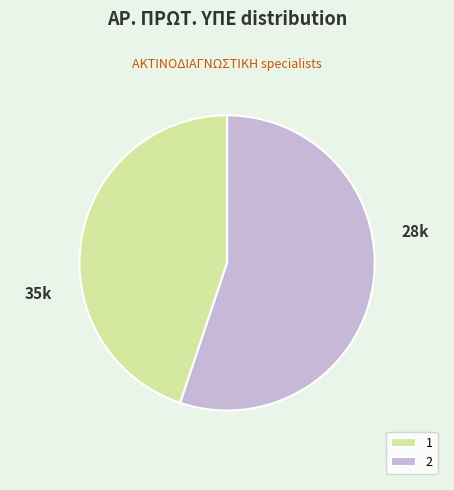

How many segments does this pie chart have?

2